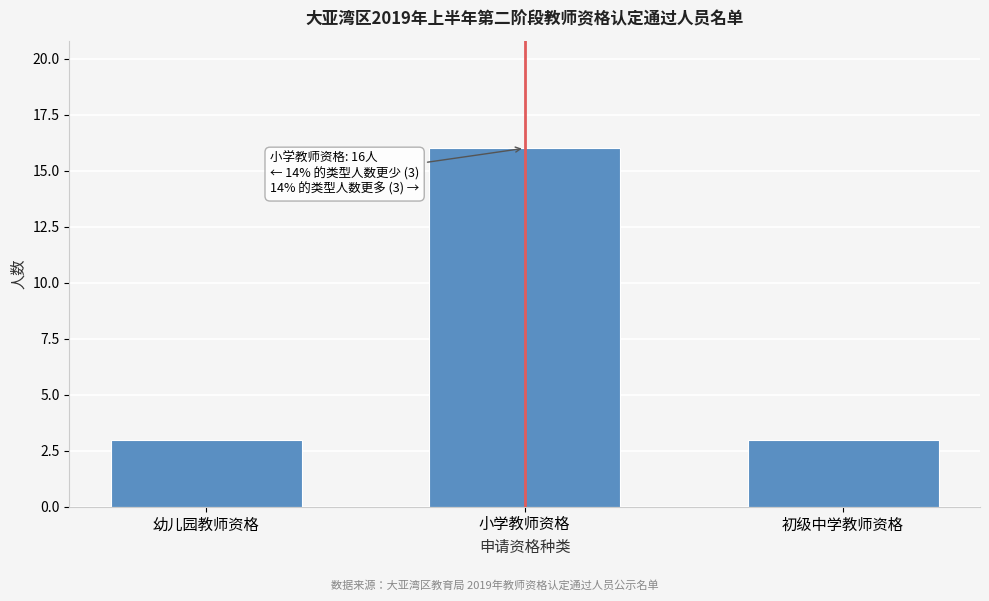

Reading right to left, what are all the values shown in this chart?

初级中学教师资格=3	小学教师资格=16	幼儿园教师资格=3